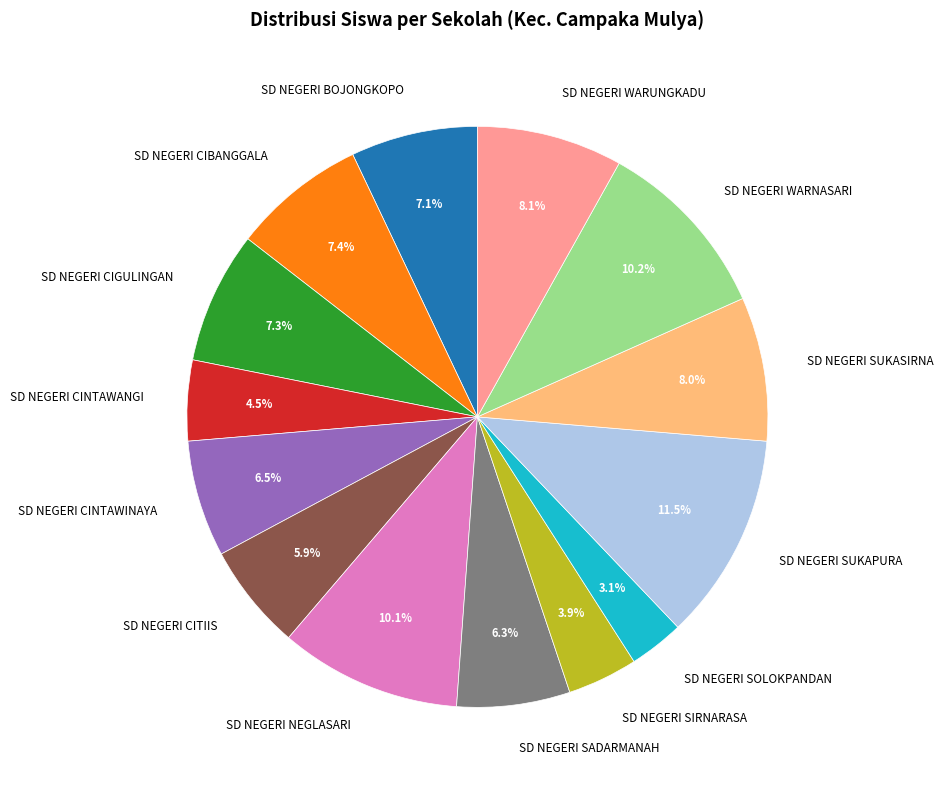

What is the largest slice in the pie chart?

SD NEGERI SUKAPURA